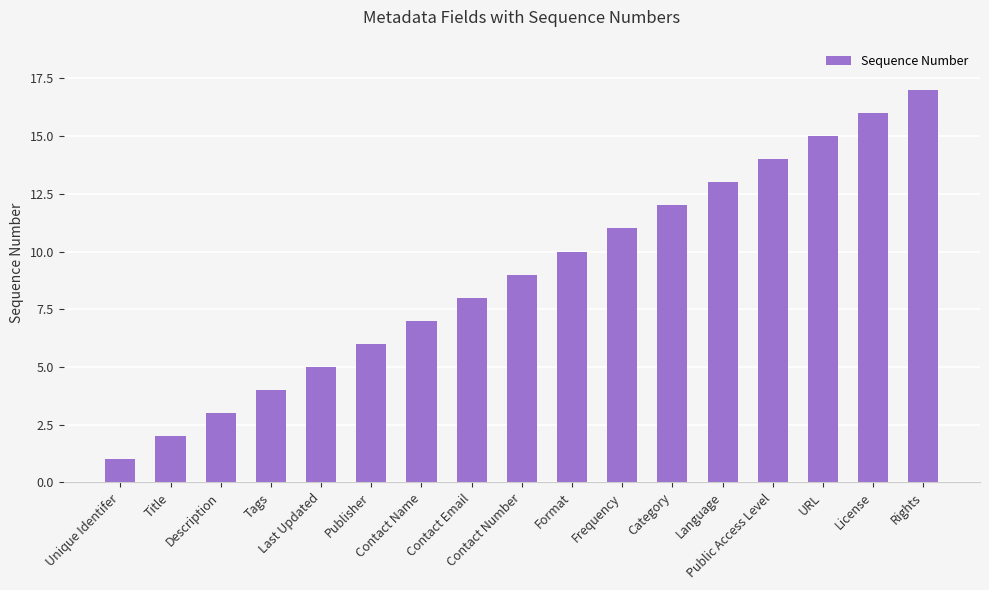

Rank the categories by value from highest to lowest.

Rights, License, URL, Public Access Level, Language, Category, Frequency, Format, Contact Number, Contact Email, Contact Name, Publisher, Last Updated, Tags, Description, Title, Unique Identifer